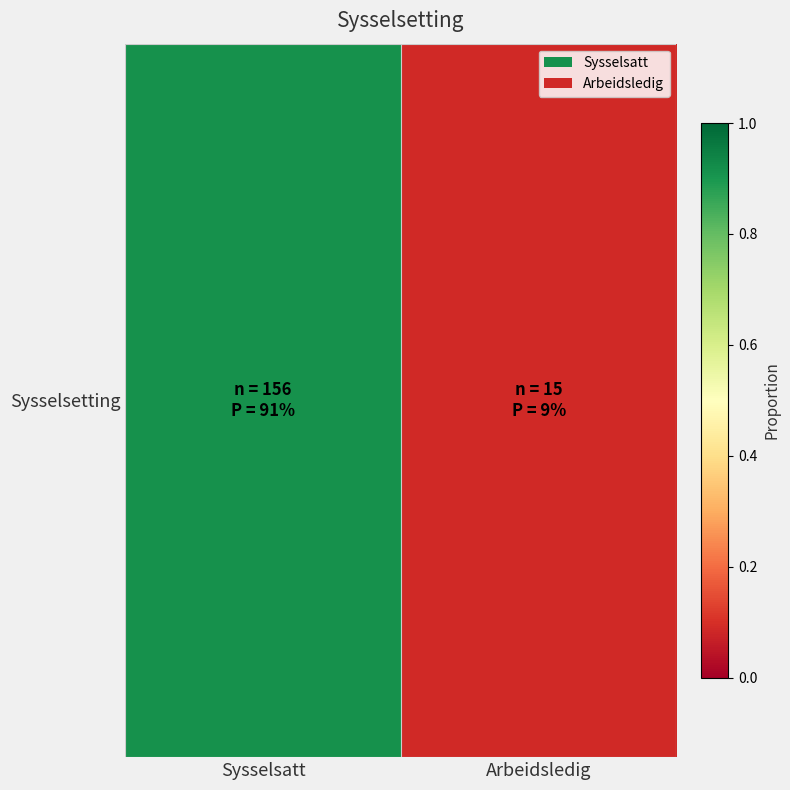

The chart shows a value of 0.9 at Sysselsatt. True or false?

True